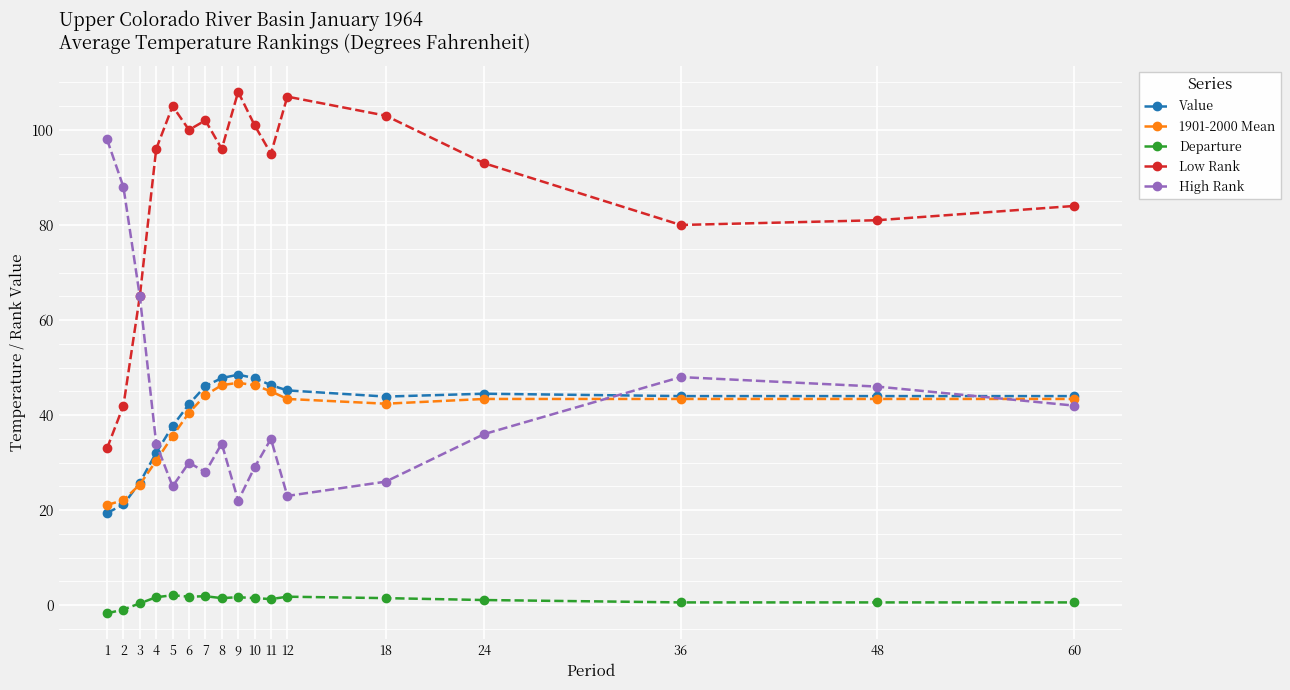

What is the smallest value displayed?

-1.7